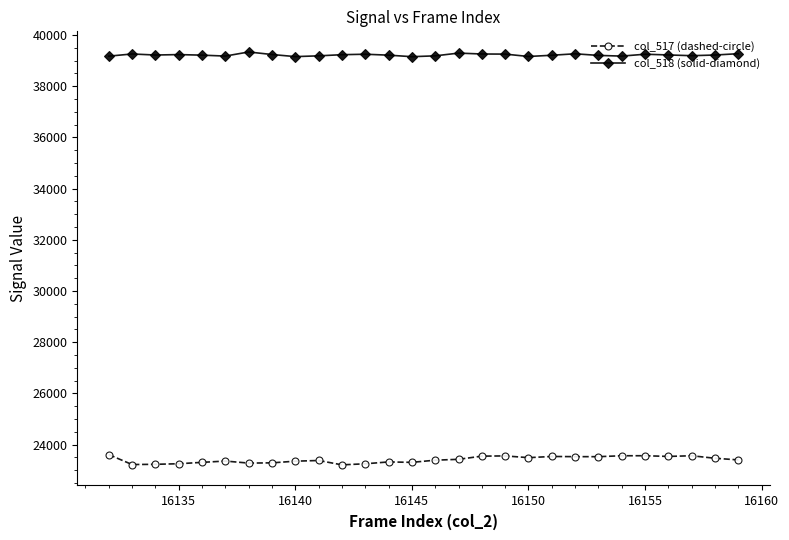

Rank the series by their average value, from lowest to highest.

col_517 (dashed-circle), col_518 (solid-diamond)